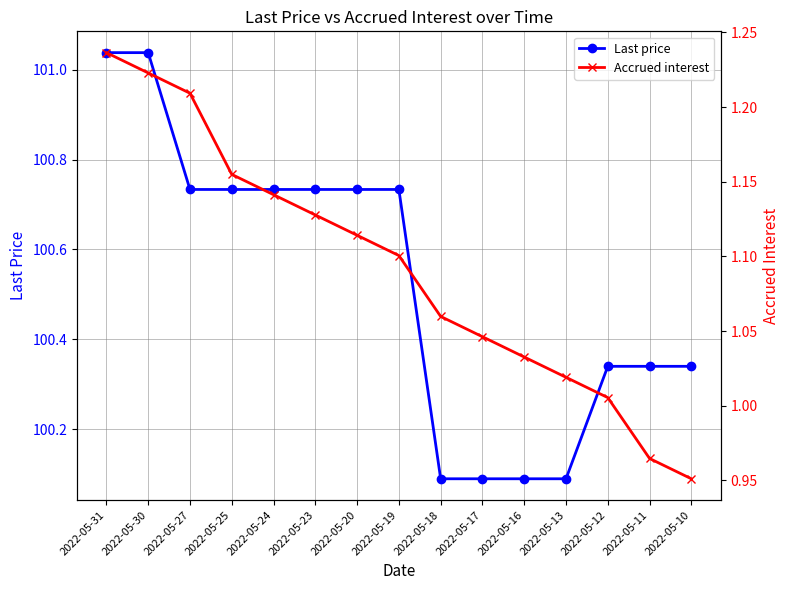

How many data points in Accrued interest are less than 1?

2